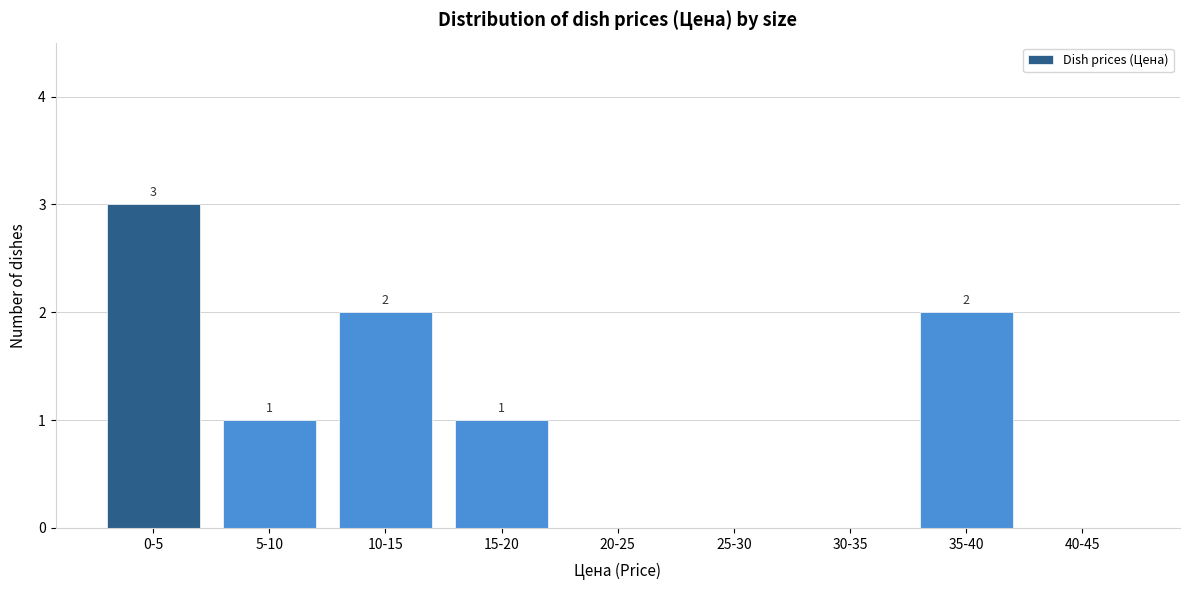

Reading left to right, list all the values displayed in this chart.

0-5=3	5-10=1	10-15=2	15-20=1	20-25=0	25-30=0	30-35=0	35-40=2	40-45=0